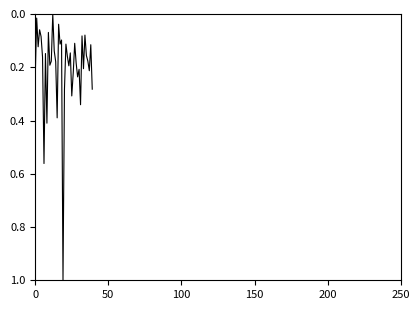

What is the maximum value shown in the chart?

1.0